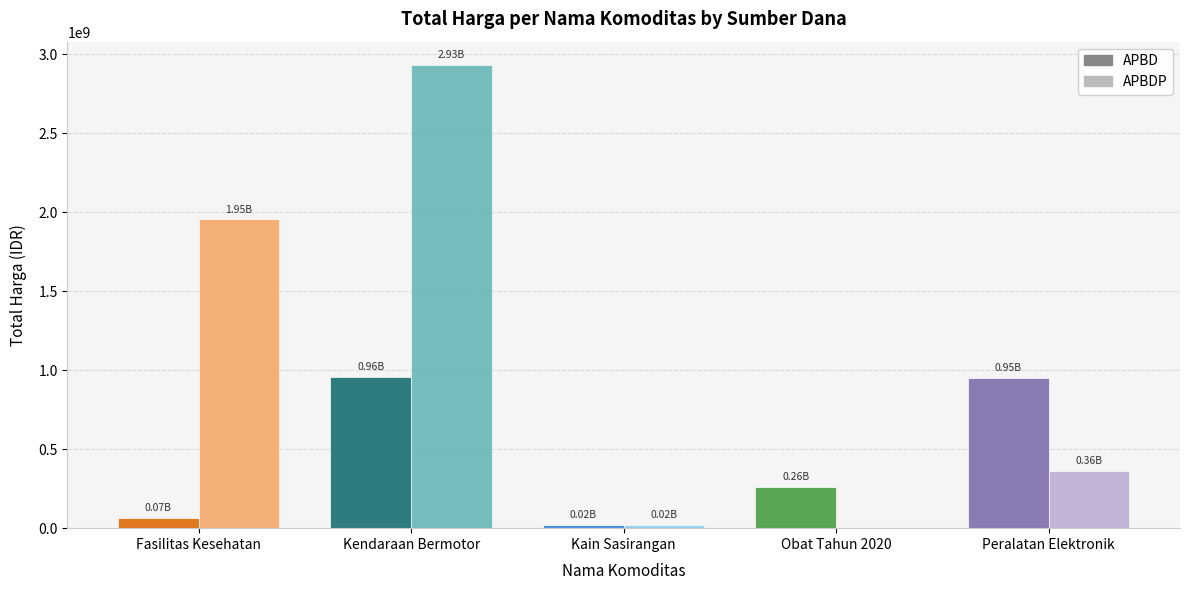

The value of APBD at Peralatan Elektronik is 1610481492. True or false?

False